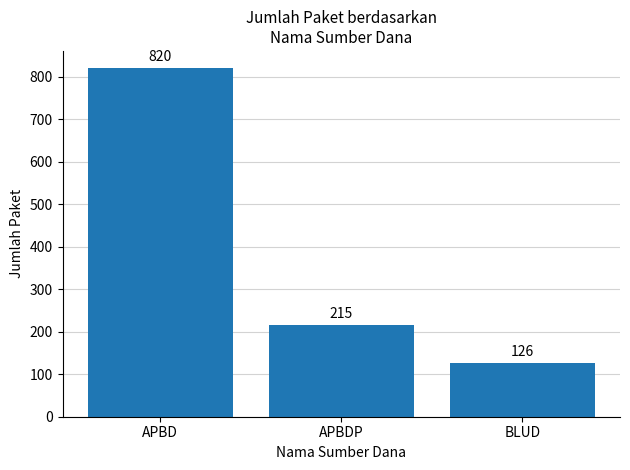

What is the difference between the maximum and minimum values?

694